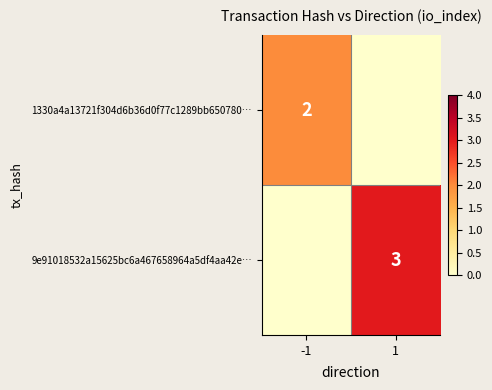

At which category does the chart reach its minimum across all series?

1